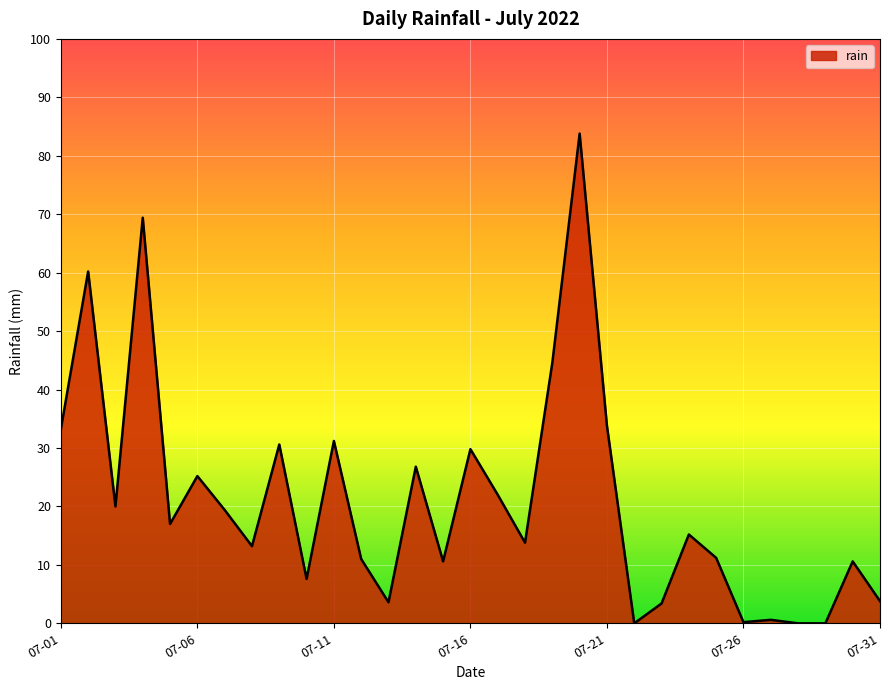

How many interior local peaks (higher than both neighbors) does the data have?

11